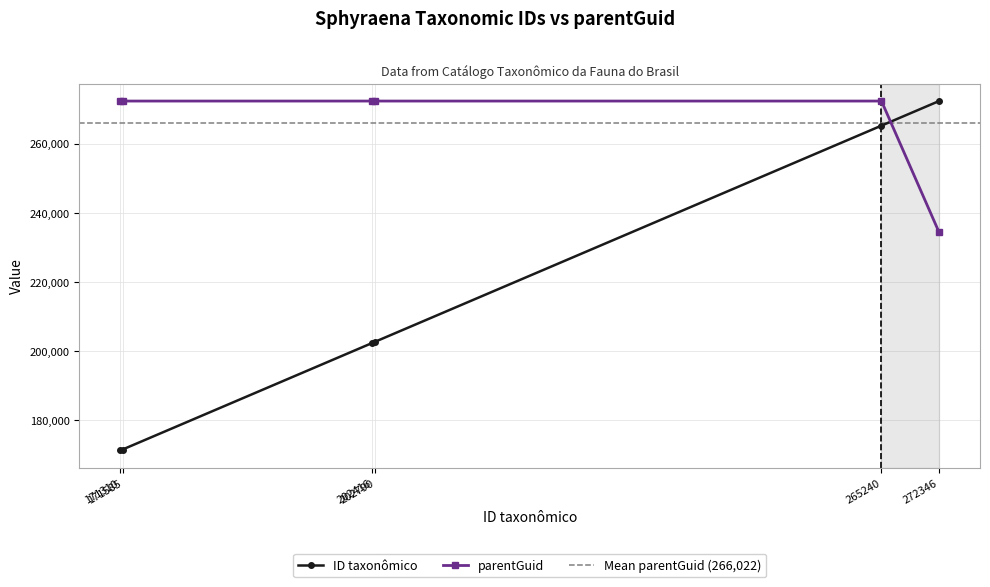

What is the maximum value shown in the chart?

272346